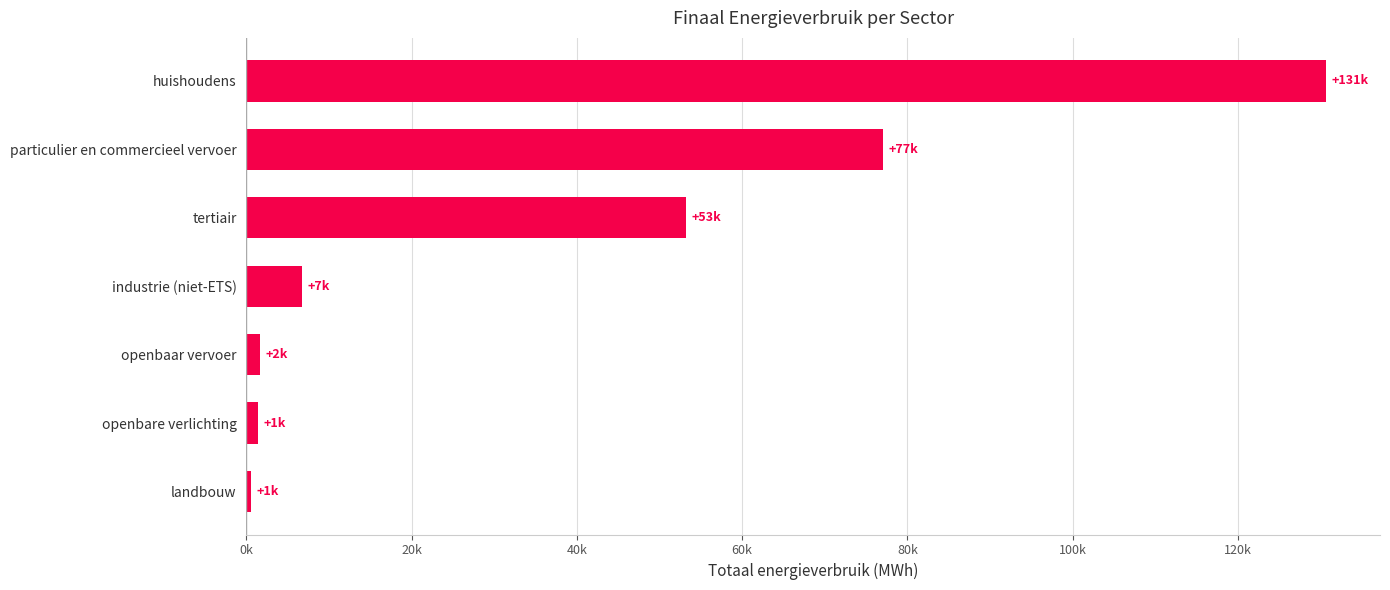

Are the bars horizontal?

Yes